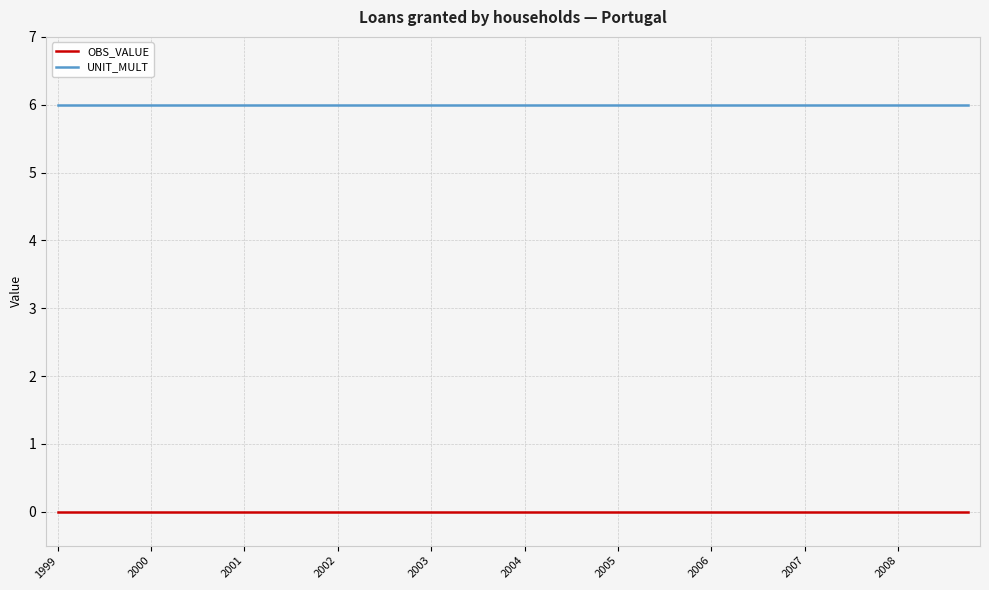

What is the maximum value shown in the chart?

6